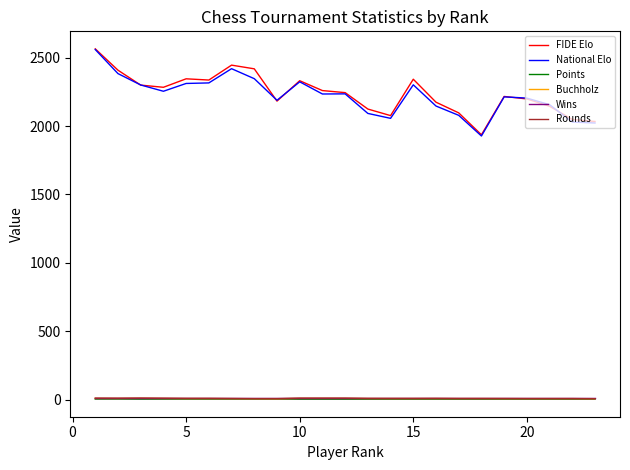

How many interior local peaks does the National Elo series have?

5